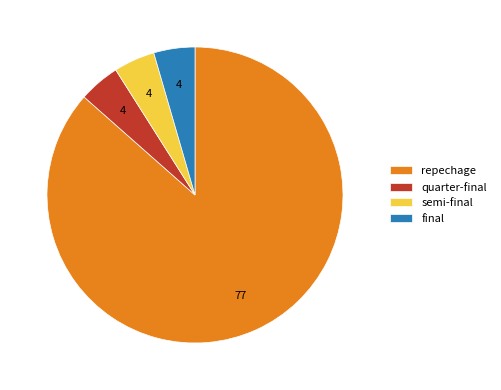

Approximately how many times larger is the value at semi-final compared to quarter-final?

1.0